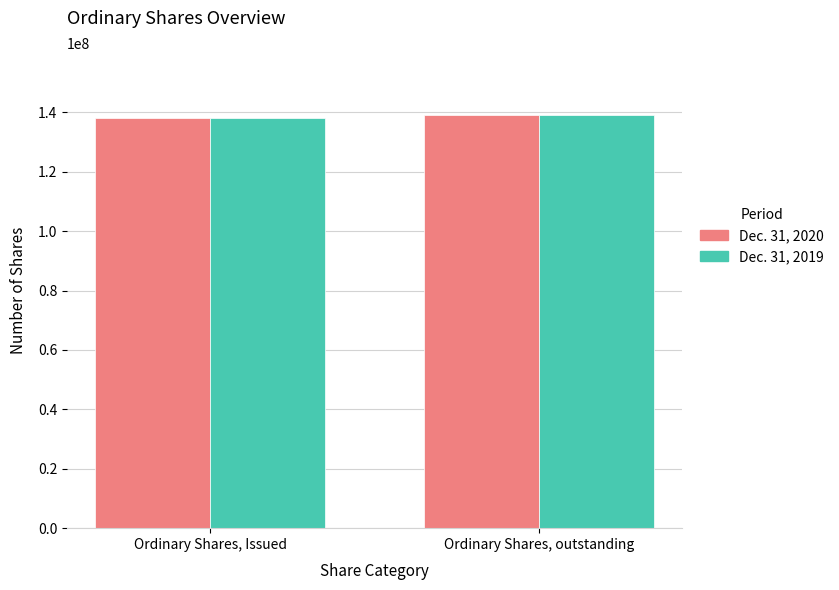

What position from the right is Ordinary Shares, outstanding?

1